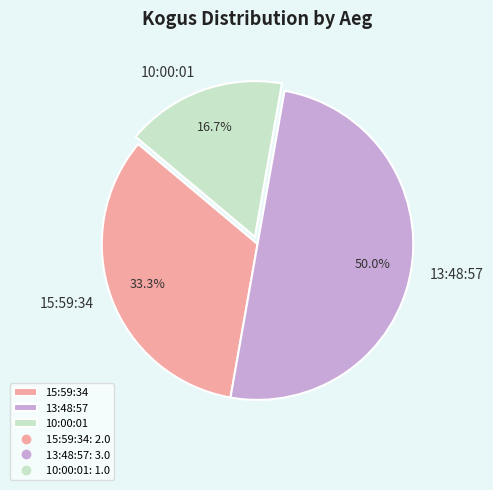

Does 10:00:01 account for over 50% of the chart?

No